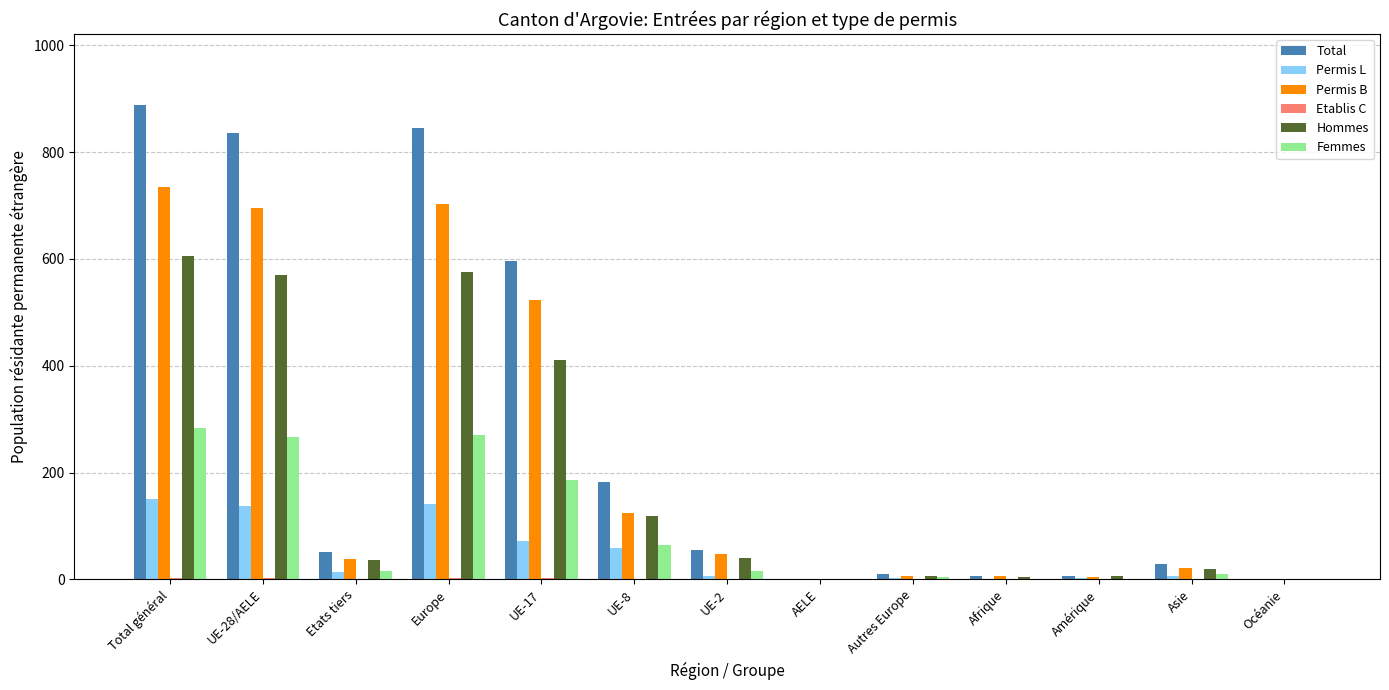

At which category is the sum across all series the highest?

Total général